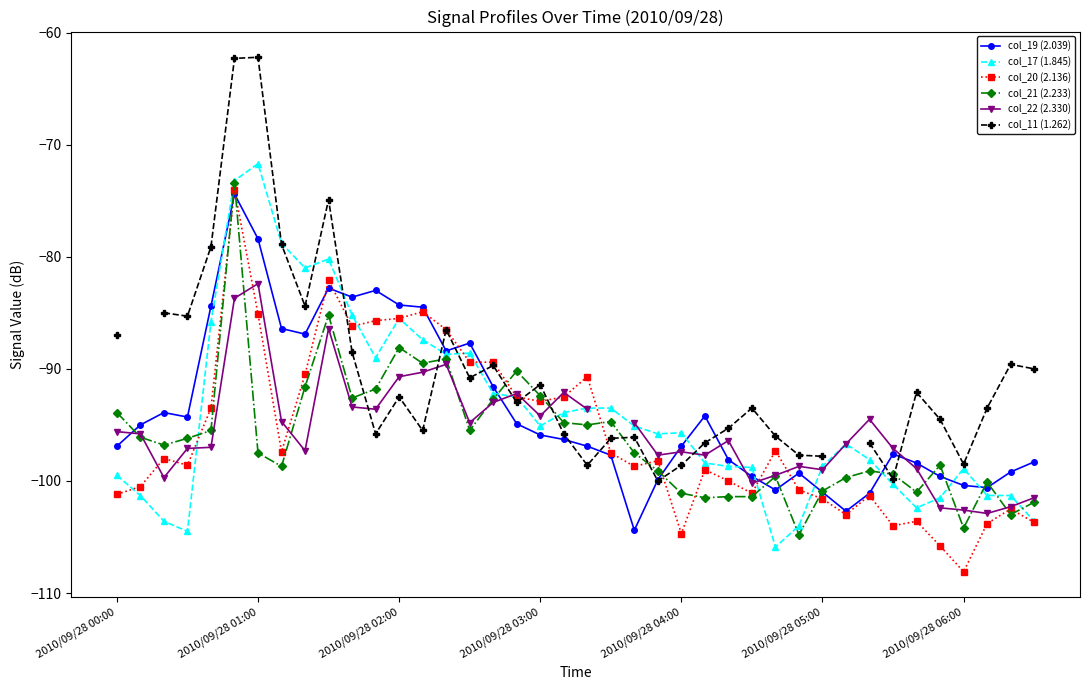

Read the col_20 (2.136) value at 2010/09/28 03:00.

-92.9